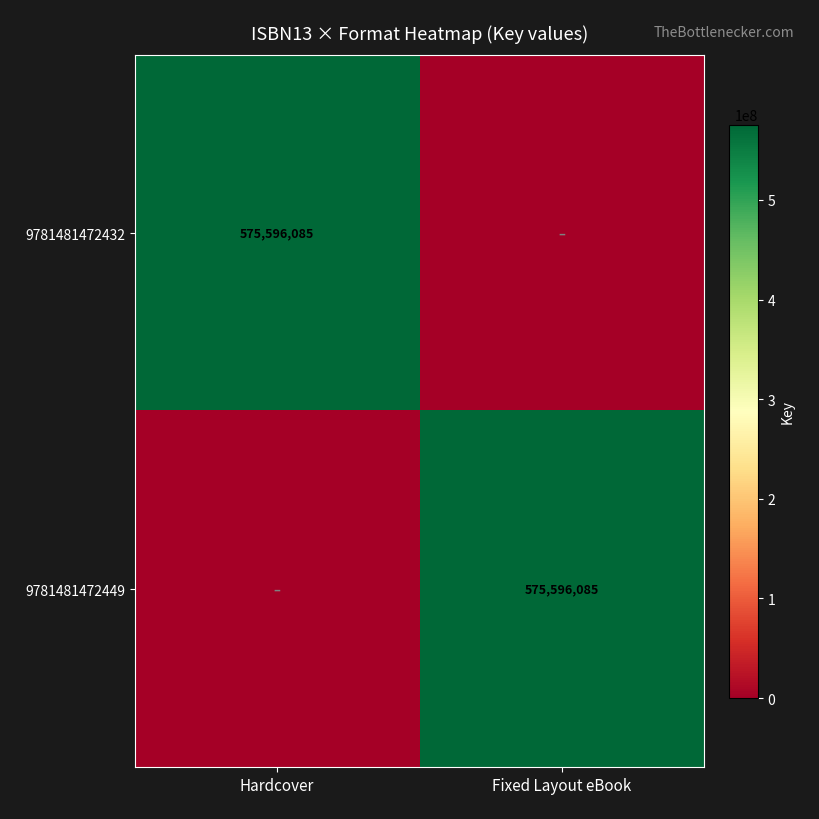

How many categories are shown in the chart?

2